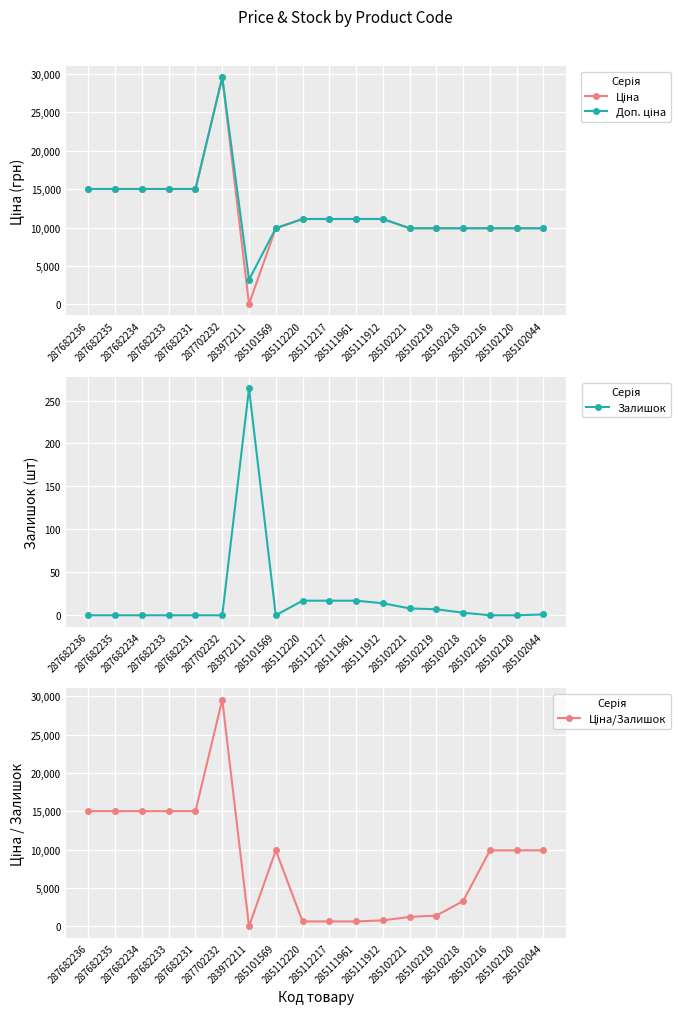

List the labels in order of Ціна value, smallest first.

283972211, 285101569, 285102221, 285102219, 285102218, 285102216, 285102120, 285102044, 285112220, 285112217, 285111961, 285111912, 287682236, 287682235, 287682234, 287682233, 287682231, 287702232